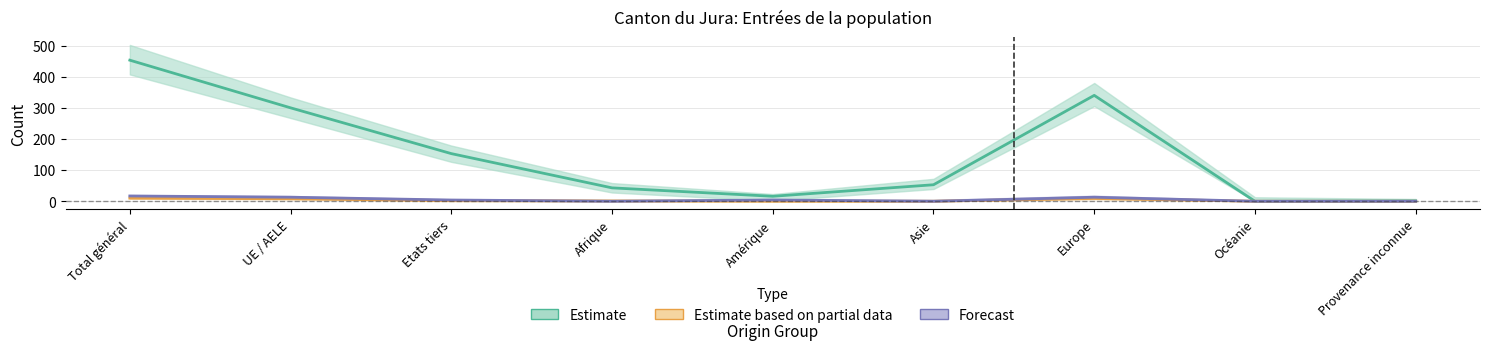

The value of Permis_B_Total at Europe is 589. True or false?

False